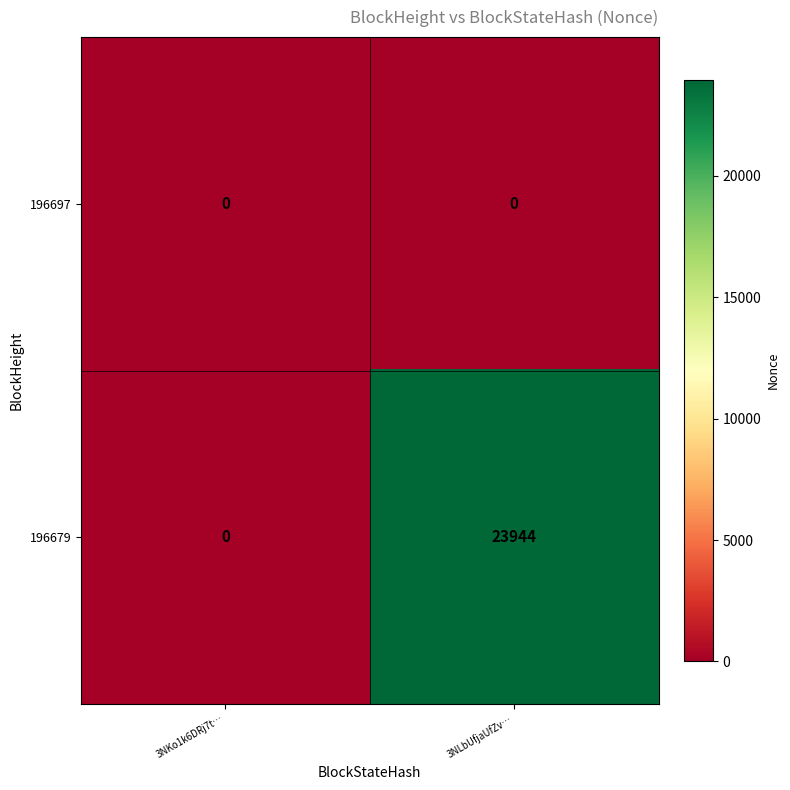

What is the average value of the 196679 series?

11972